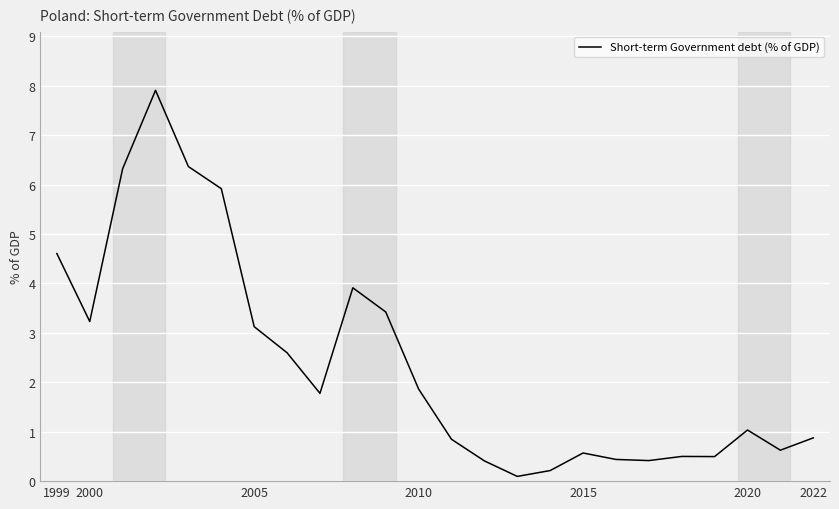

Does the chart have visible grid lines?

Yes